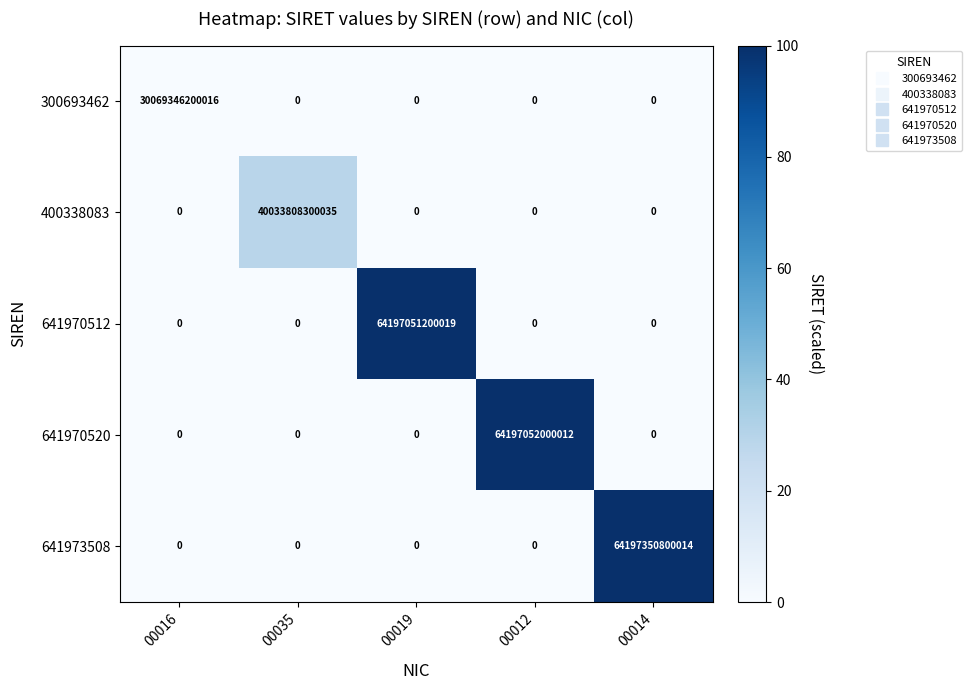

Rank the series by their maximum value, from highest to lowest.

641973508, 641970520, 641970512, 400338083, 300693462